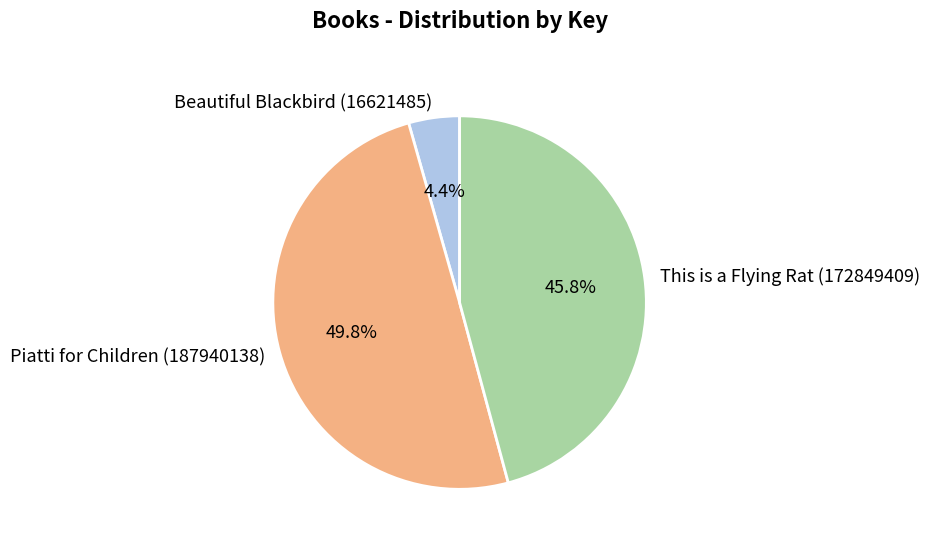

Between Beautiful Blackbird (16621485) and This is a Flying Rat (172849409), which is larger?

This is a Flying Rat (172849409)